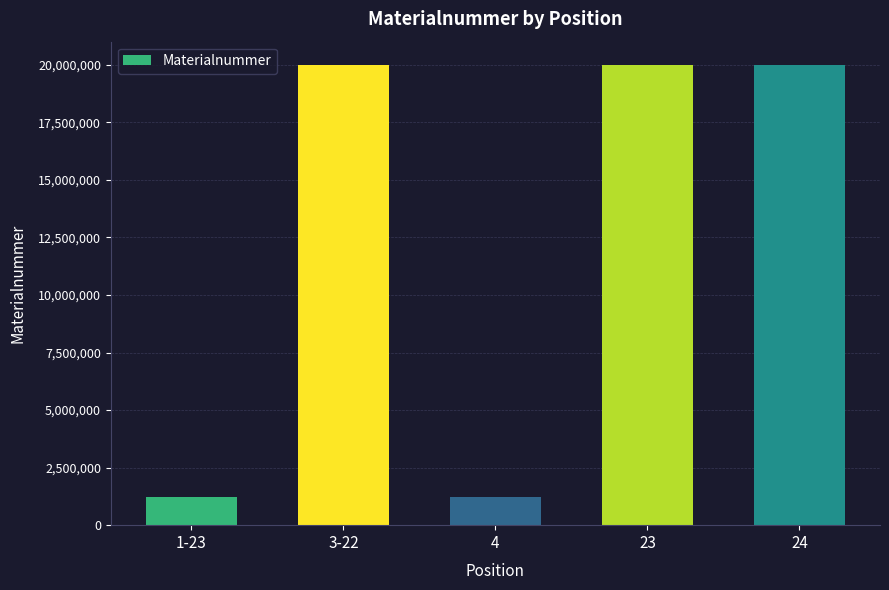

The value at 23 is 20001802. True or false?

True